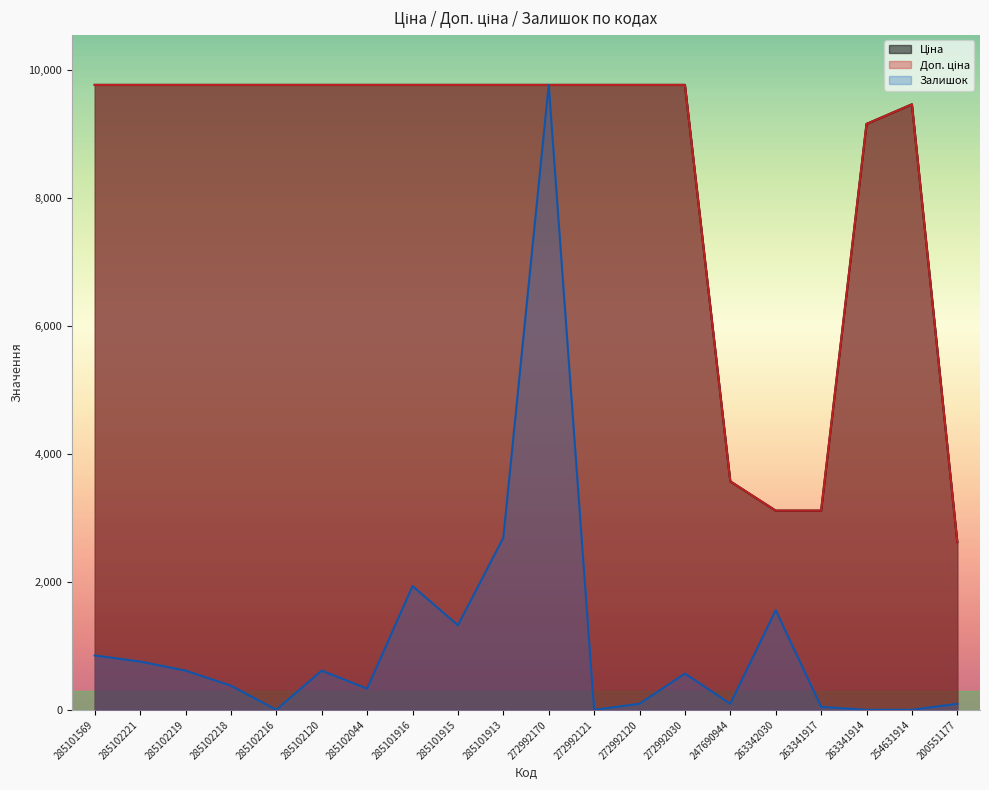

How many data points does each series have?

20